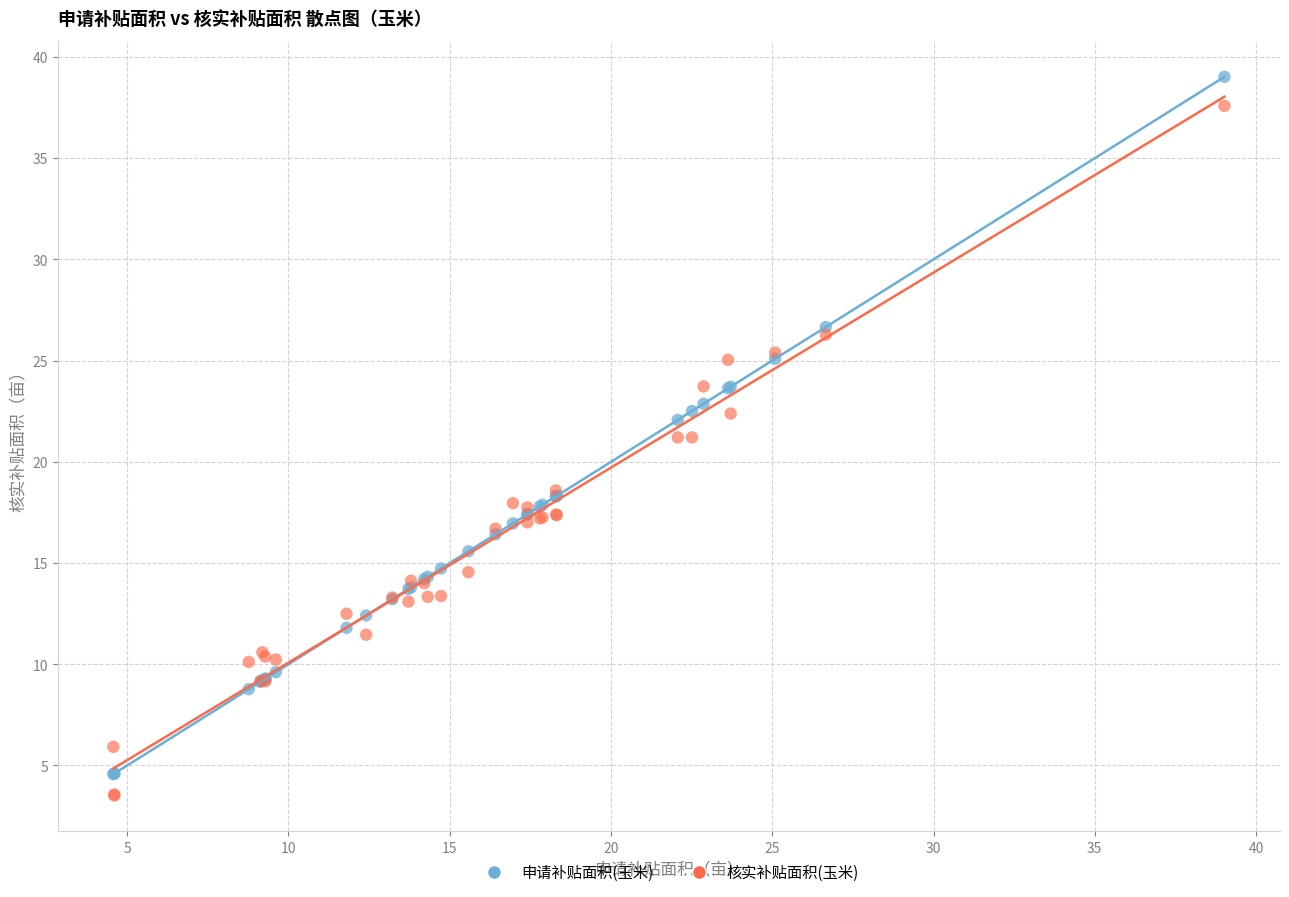

Which series has the widest spread of Y values?

申请补贴面积(玉米)